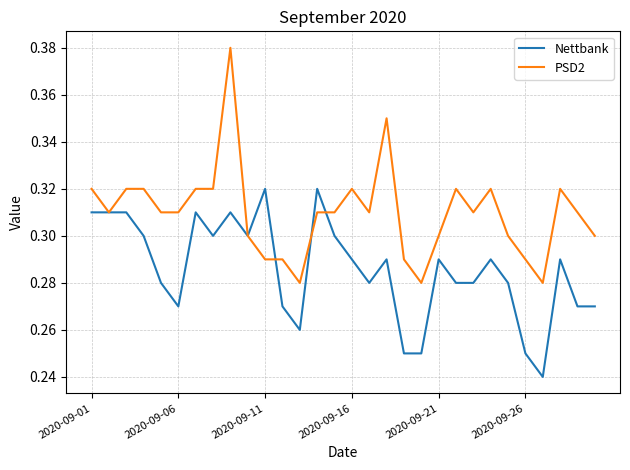

List the series in order of their peak value, lowest first.

Nettbank, PSD2